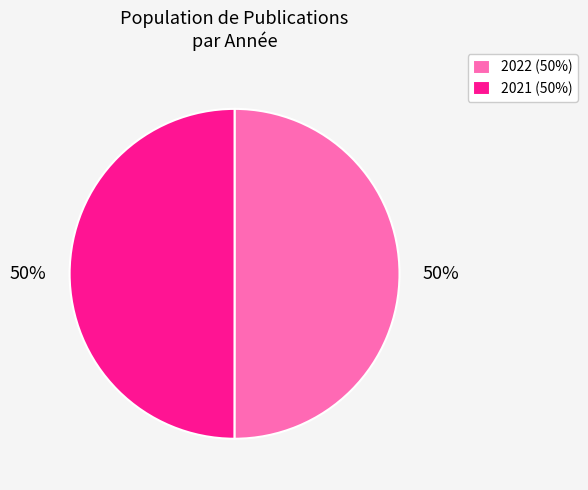

Approximately how many times larger is the value at 2021 (50%) compared to 2022 (50%)?

1.0